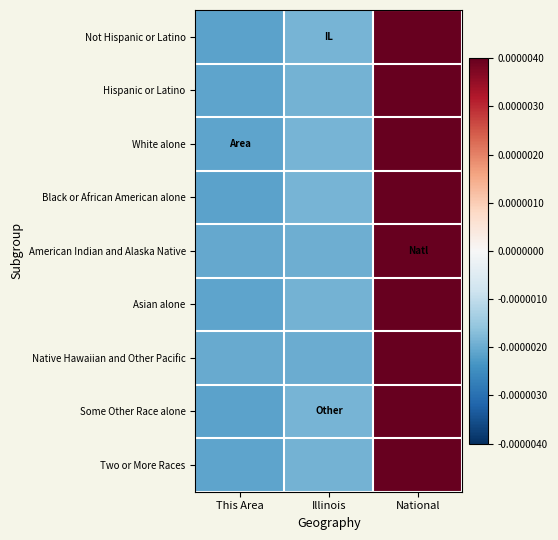

At National, list the series in order from largest to smallest.

Native Hawaiian and Other Pacific, American Indian and Alaska Native, Two or More Races, Hispanic or Latino, Asian alone, White alone, Not Hispanic or Latino, Some Other Race alone, Black or African American alone